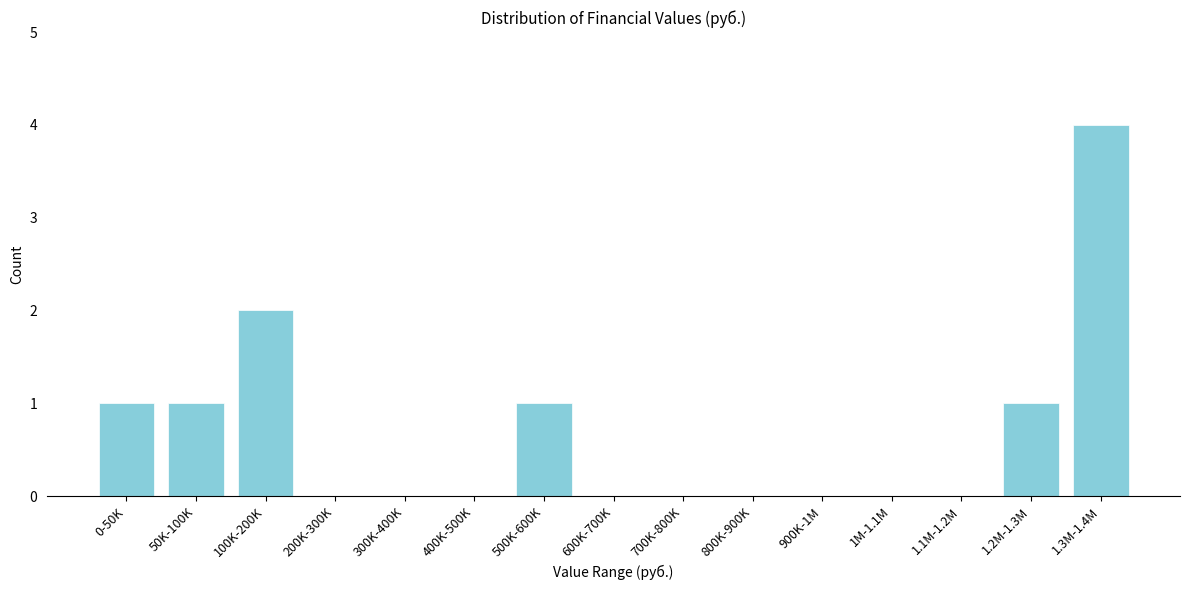

Reading left to right, list all the values displayed in this chart.

0-50K=1	50K-100K=1	100K-200K=2	200K-300K=0	300K-400K=0	400K-500K=0	500K-600K=1	600K-700K=0	700K-800K=0	800K-900K=0	900K-1M=0	1M-1.1M=0	1.1M-1.2M=0	1.2M-1.3M=1	1.3M-1.4M=4